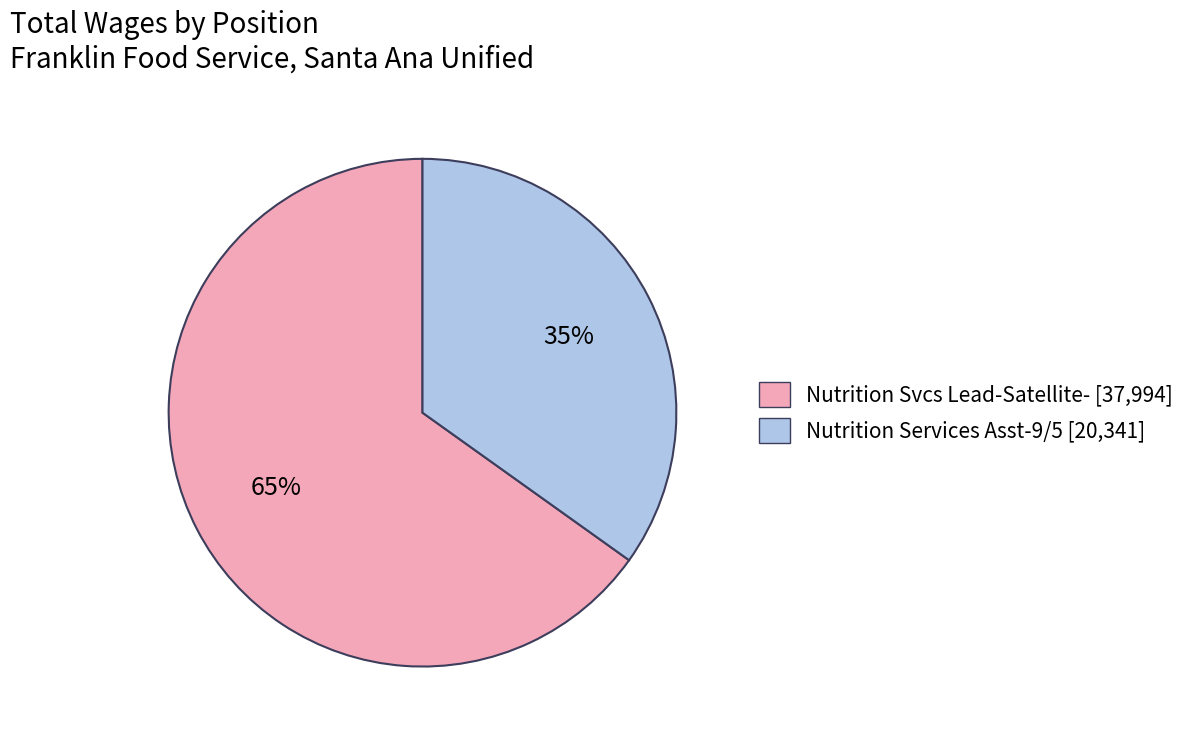

To the nearest percent, what is the combined percentage of Nutrition Services Asst-9/5 and Nutrition Svcs Lead-Satellite-?

100%